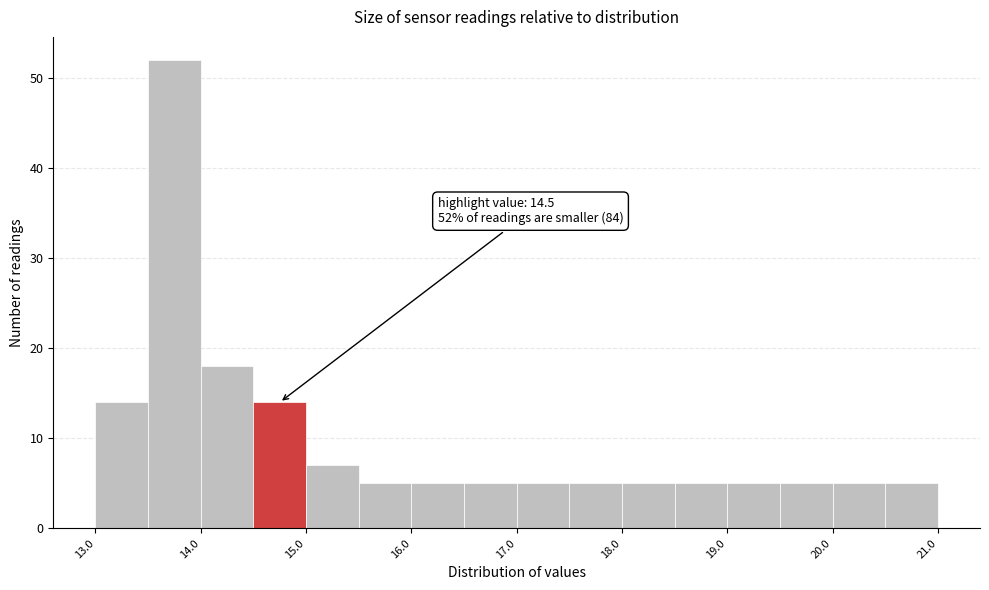

Which range on the x-axis has the tallest bar?

13.5 to 14.0